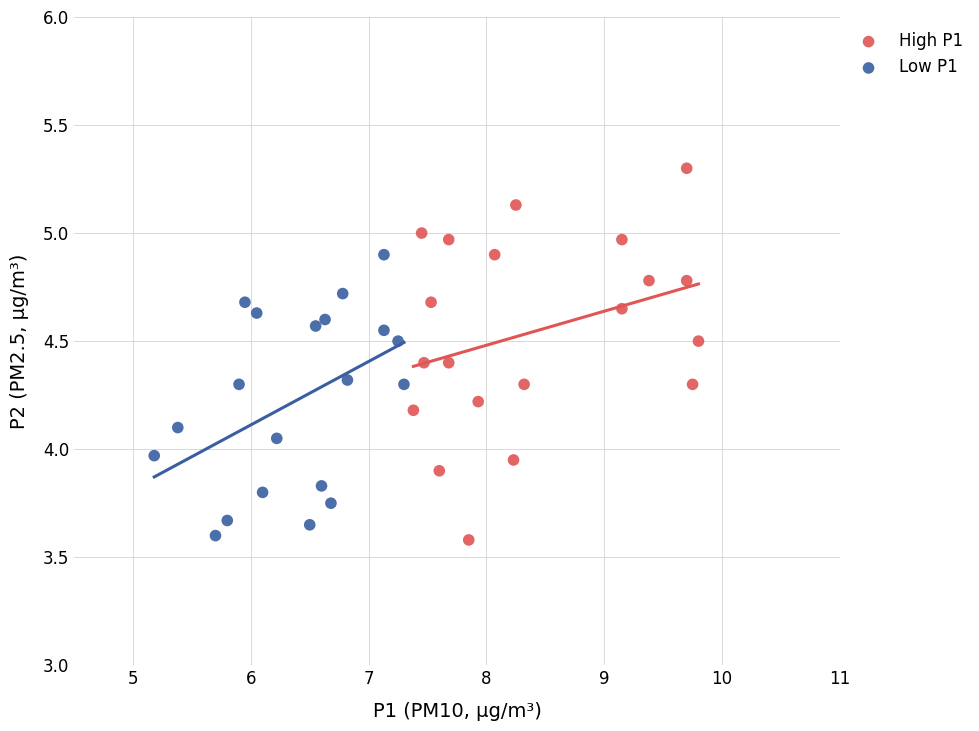

Which series contains the highest Y value?

High P1